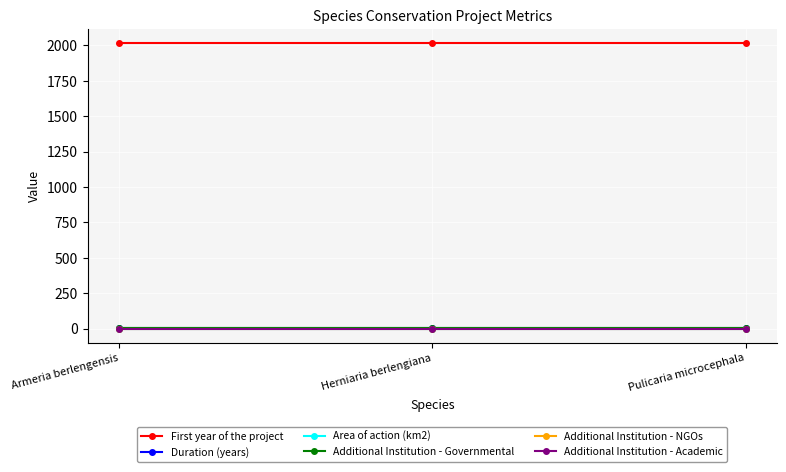

What are all the series names shown in the legend?

First year of the project, Duration (years), Area of action (km2), Additional Institution - Governmental, Additional Institution - NGOs, Additional Institution - Academic